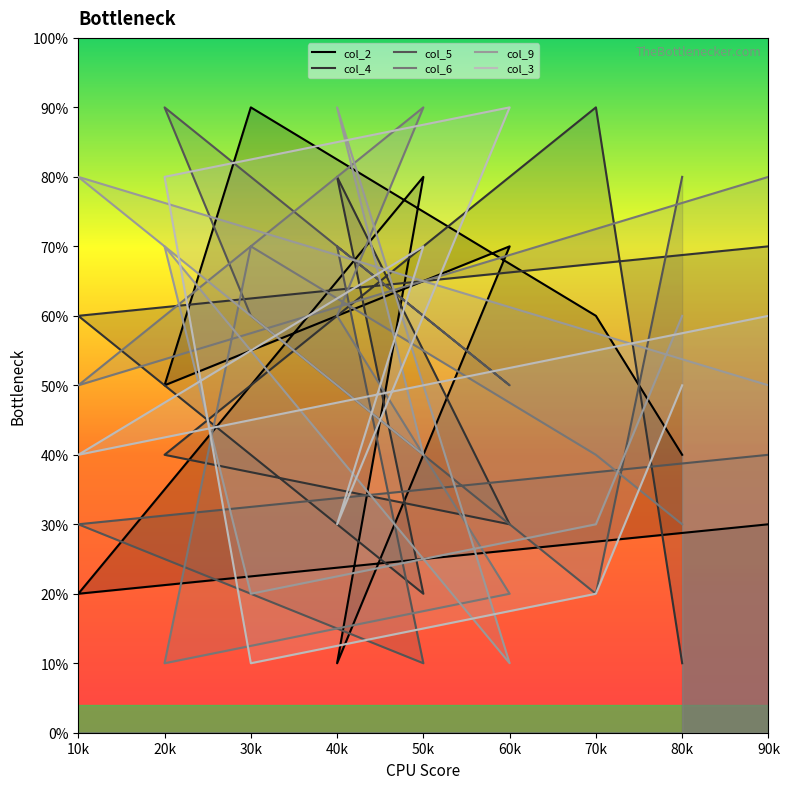

At which category does col_6 reach its first local peak?

50k